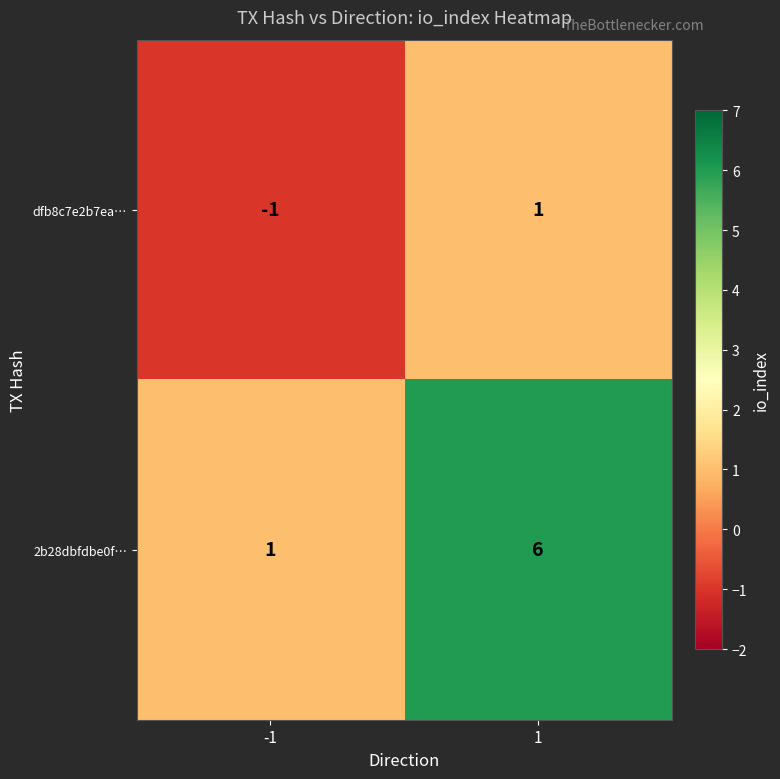

List the series in order of their peak value, highest first.

2b28dbfdbe0f…, dfb8c7e2b7ea…